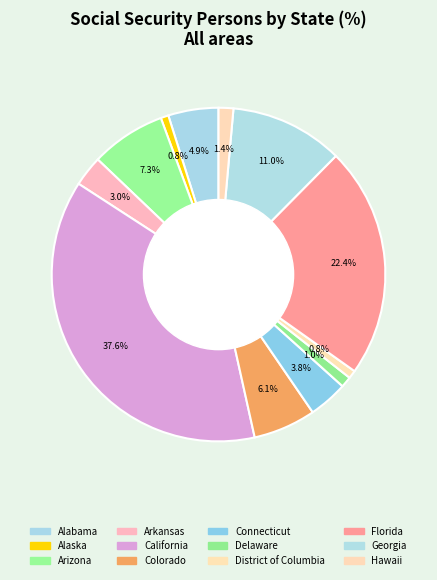

Which slice is the largest?

California